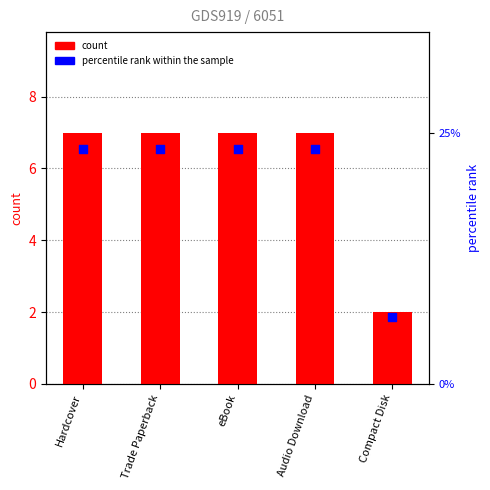

Which series has the largest total across all categories?

percentile rank within the sample